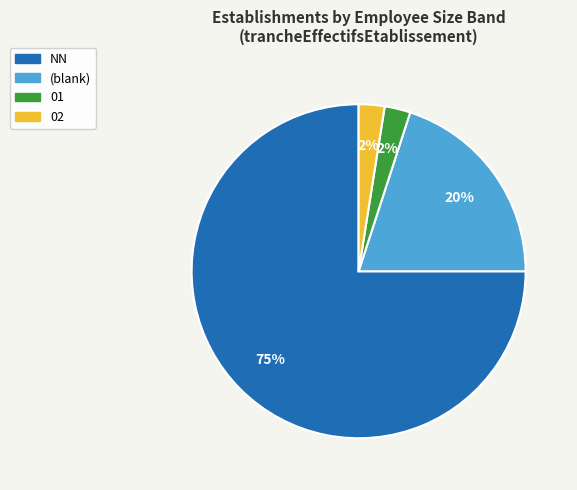

Which has a higher value, NN or (blank)?

NN